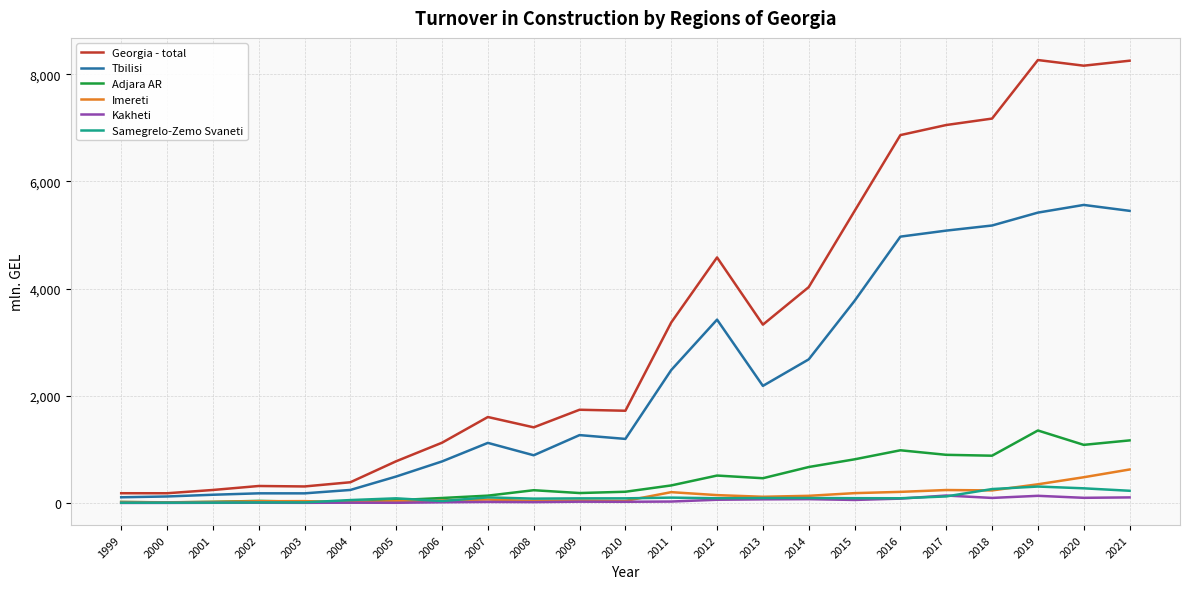

Which series has the largest total across all categories?

Georgia - total